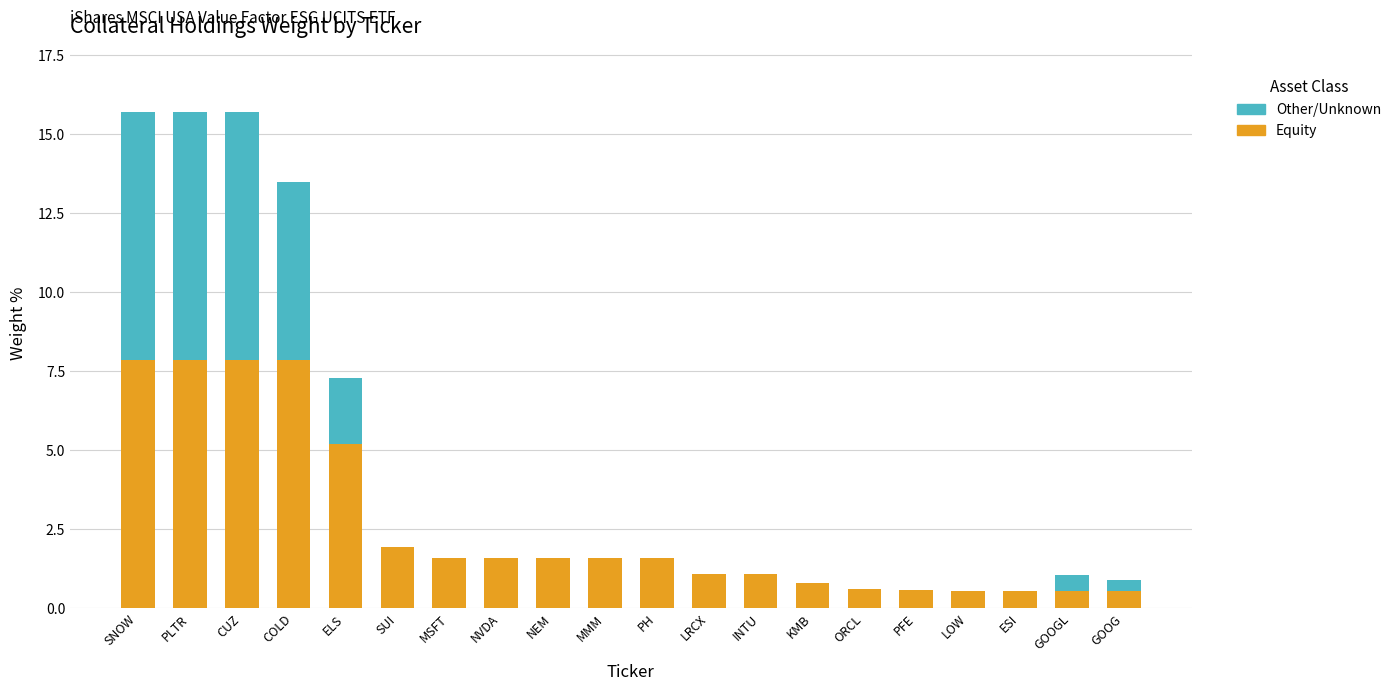

Is it true that Equity equals 1.9 at SUI?

True